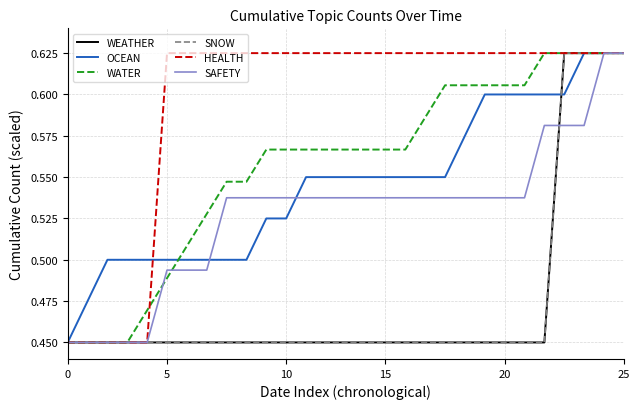

True or false: HEALTH and WEATHER intersect in this chart.

False